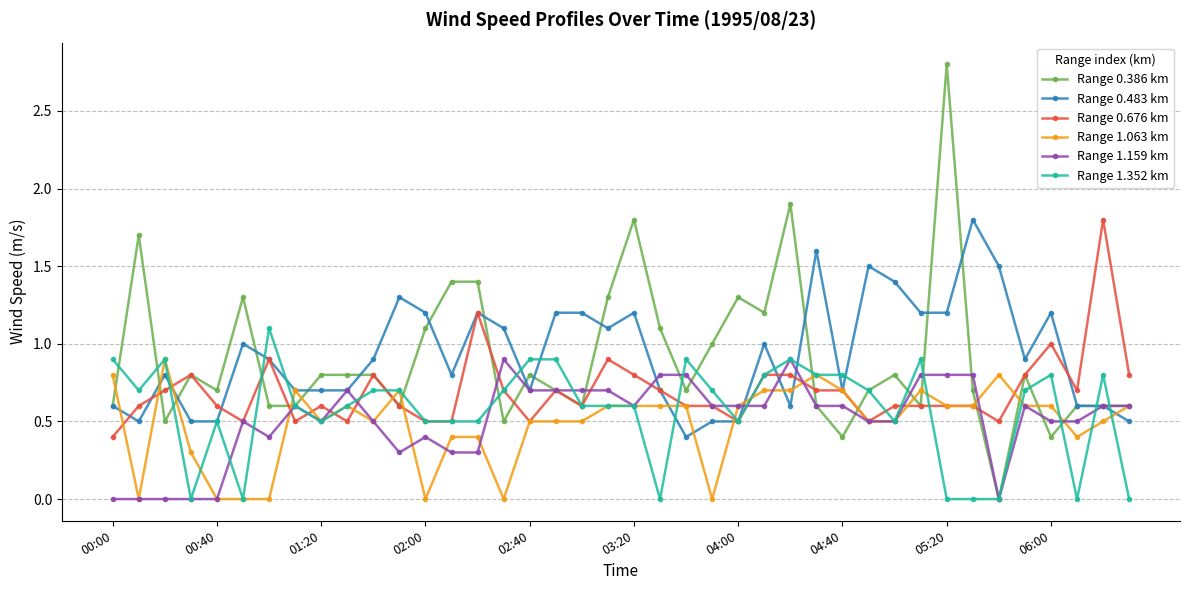

What is the maximum value for Range 0.386 km?

2.8